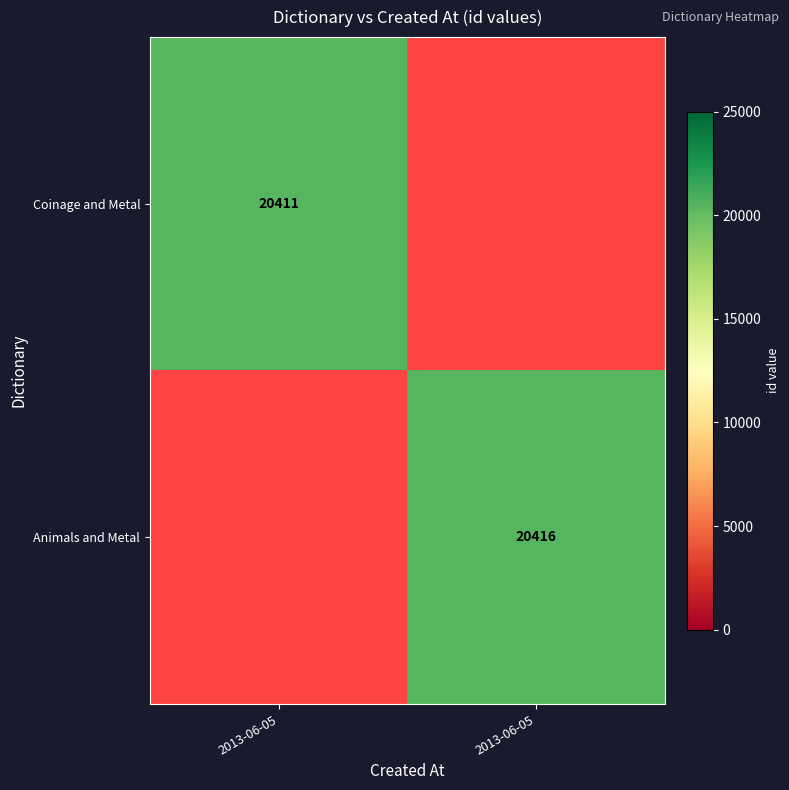

Rank the series by their average value, from lowest to highest.

Coinage and Metal, Animals and Metal